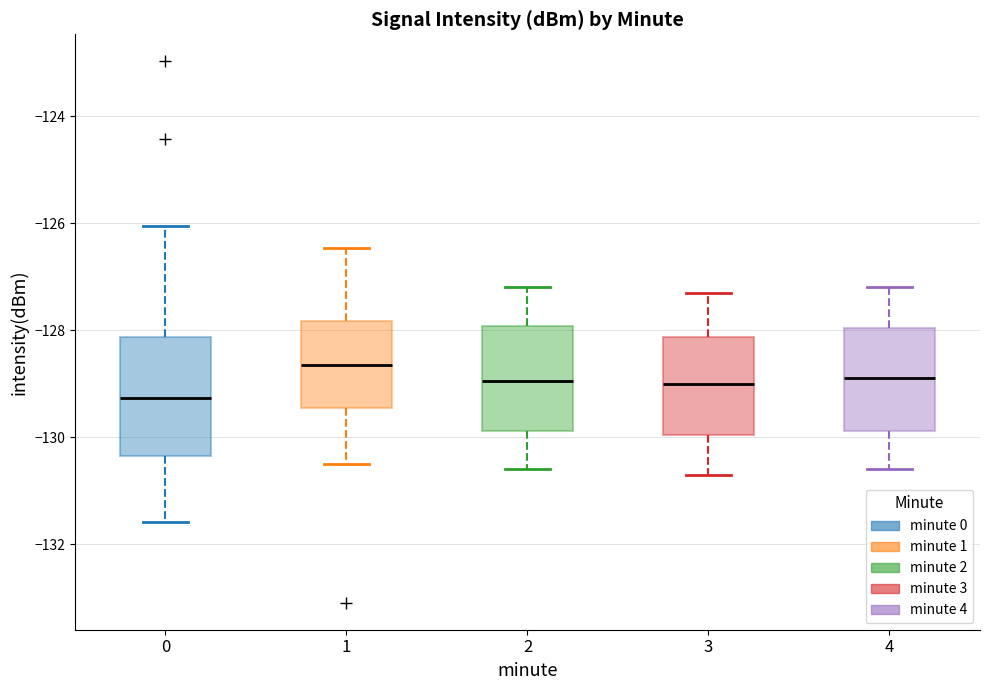

Comparing the boxes themselves (not the whiskers), which one is the tallest?

0